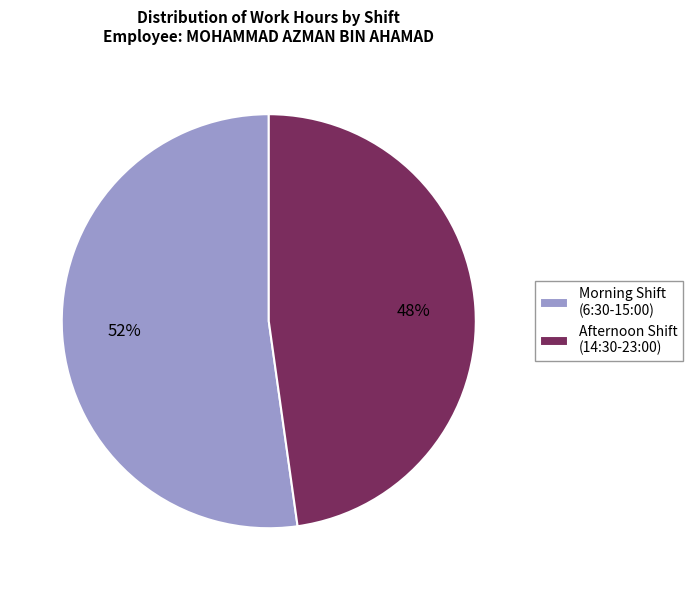

True or false: Afternoon Shift (14:30-23:00) accounts for 48% of the total.

True